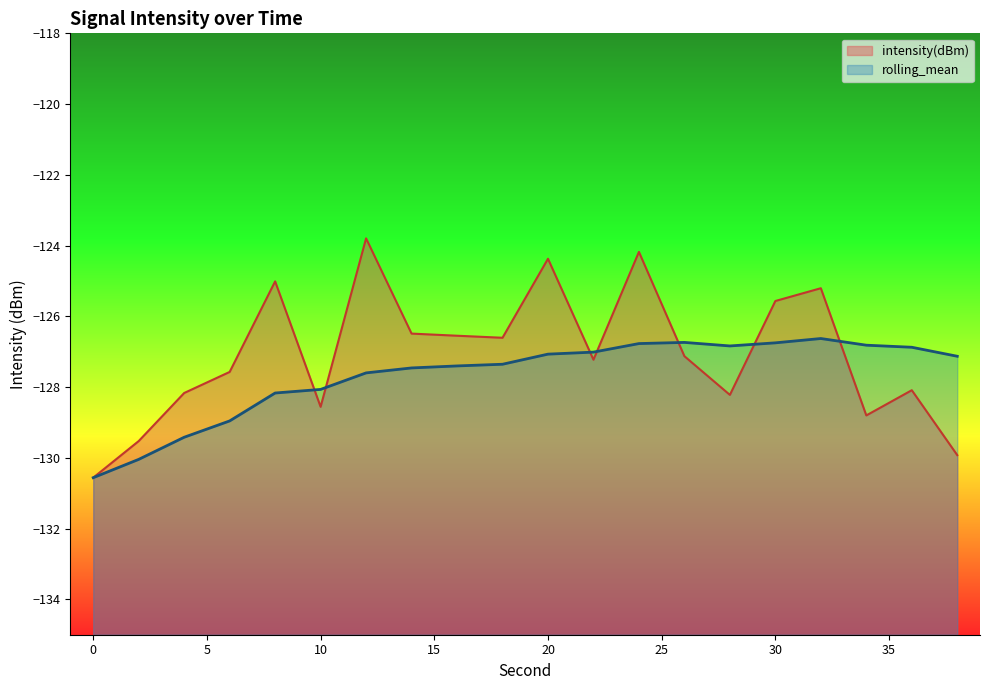

At which category is the sum across all series the highest?

24